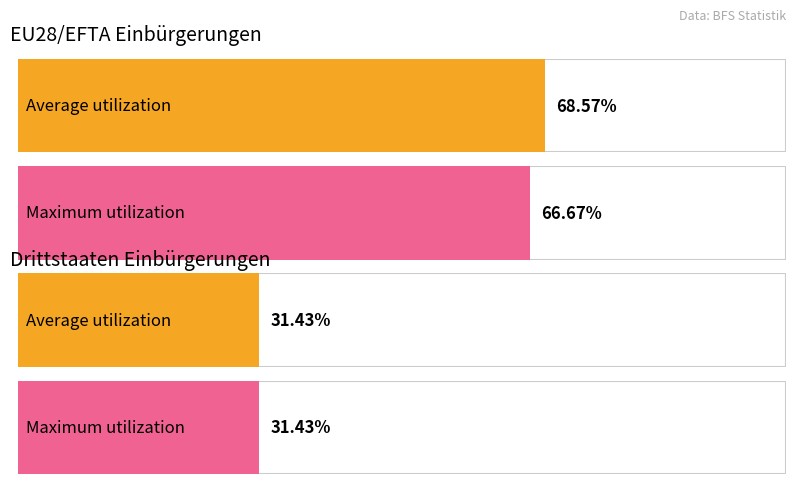

List the labels in order of Total Erwerb value, smallest first.

Drittstaaten, EU28/EFTA